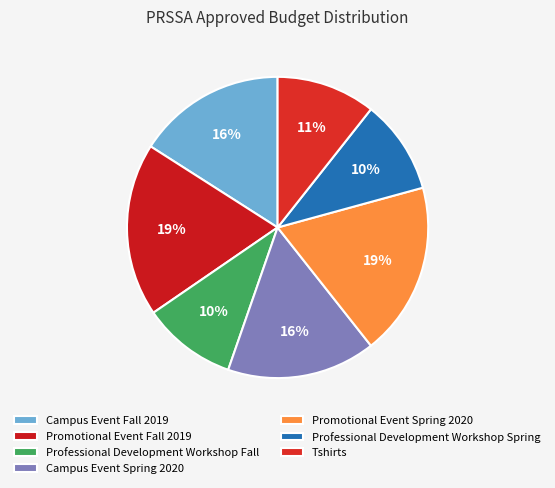

How many segments does this pie chart have?

7